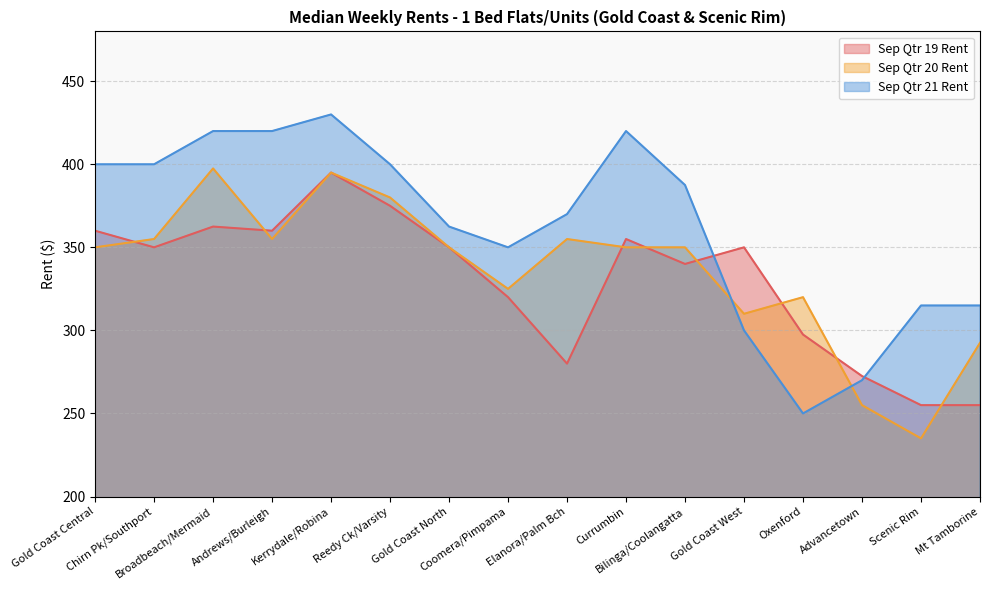

Is it true that Sep Qtr 21 Rent equals 259.4 at Currumbin?

False